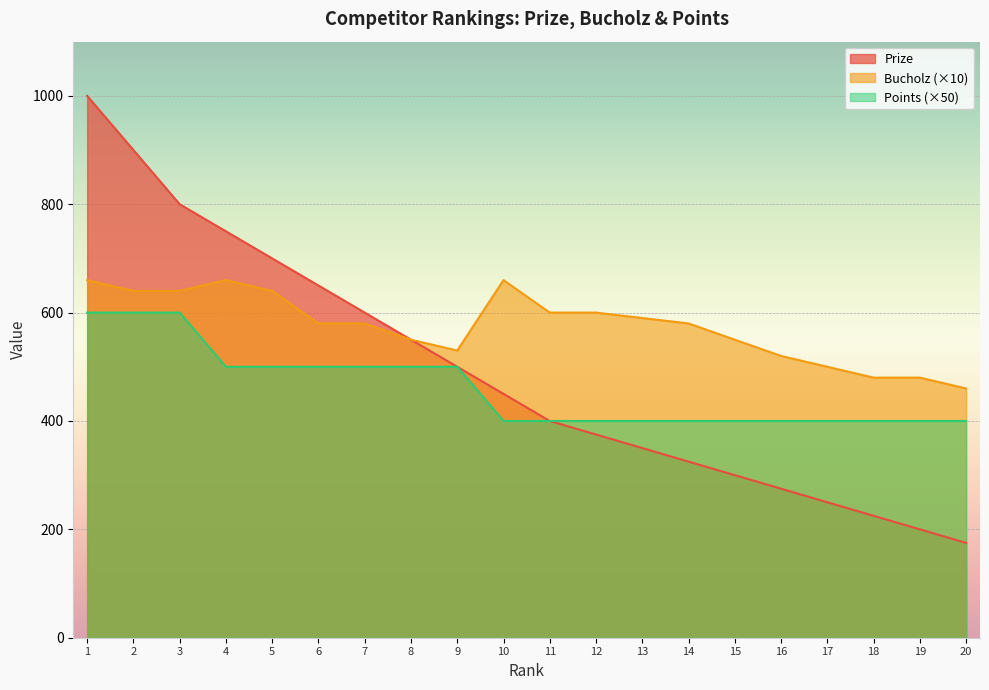

How many Points values are between 400 and 500?

17